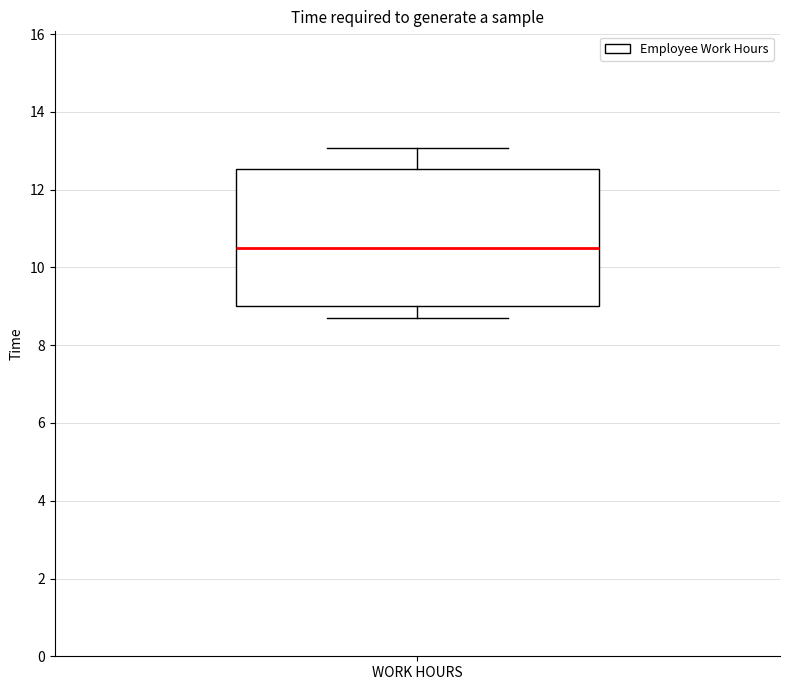

Read this box plot against the y-axis: the position of the median line, the range covered by the box, and the ends of both whiskers. The values are not printed on the chart, so give them approximately, as read against the axis.

median 10.6, box 9.0 to 12.6, whiskers 8.6 to 13.0